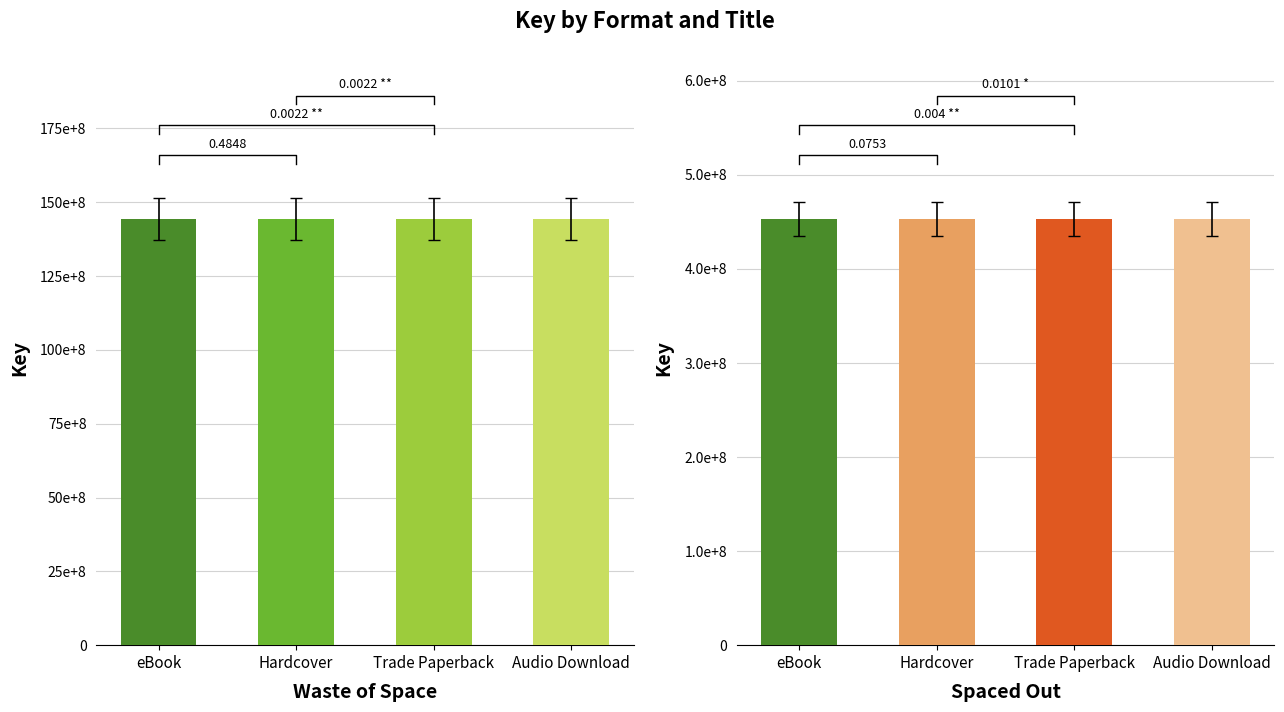

At how many categories does at least one series exceed 261035561?

4